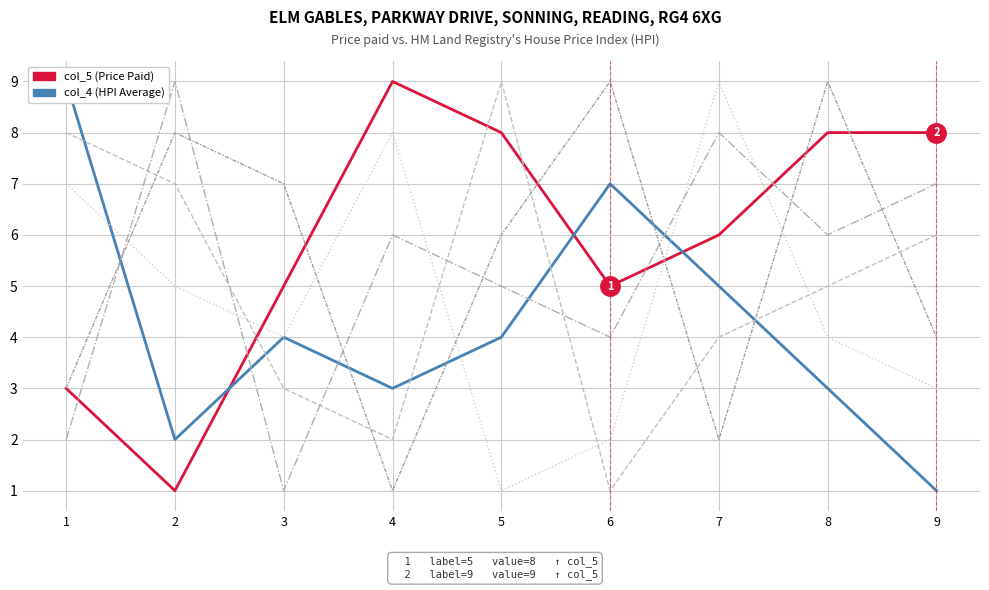

Count the number of categories in the chart.

9